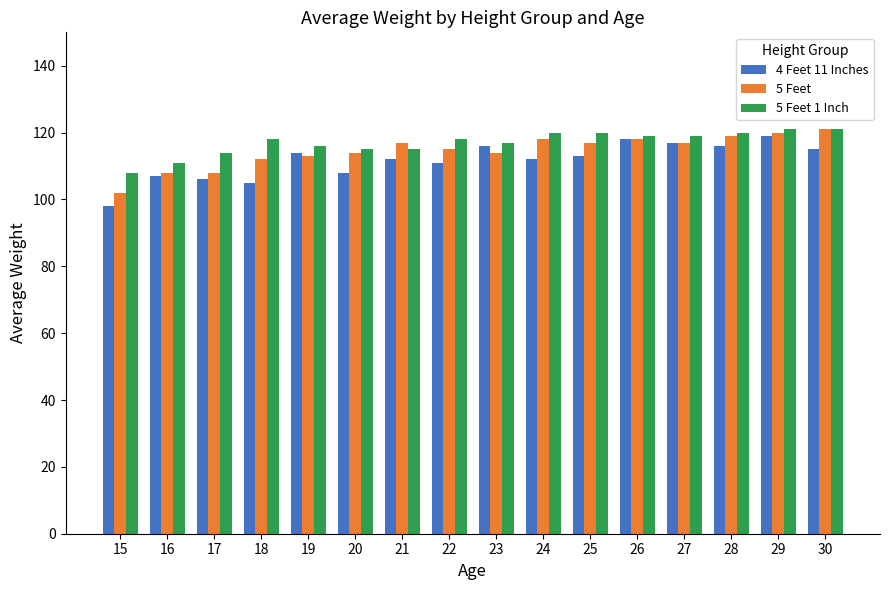

Between 20 and 27, which series saw the biggest shift?

4 Feet 11 Inches